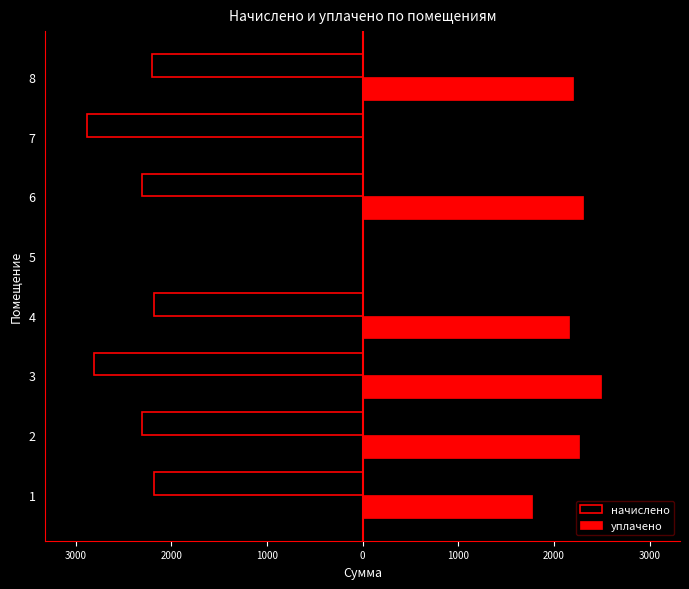

List the series in order of their overall mean, lowest first.

начислено, уплачено